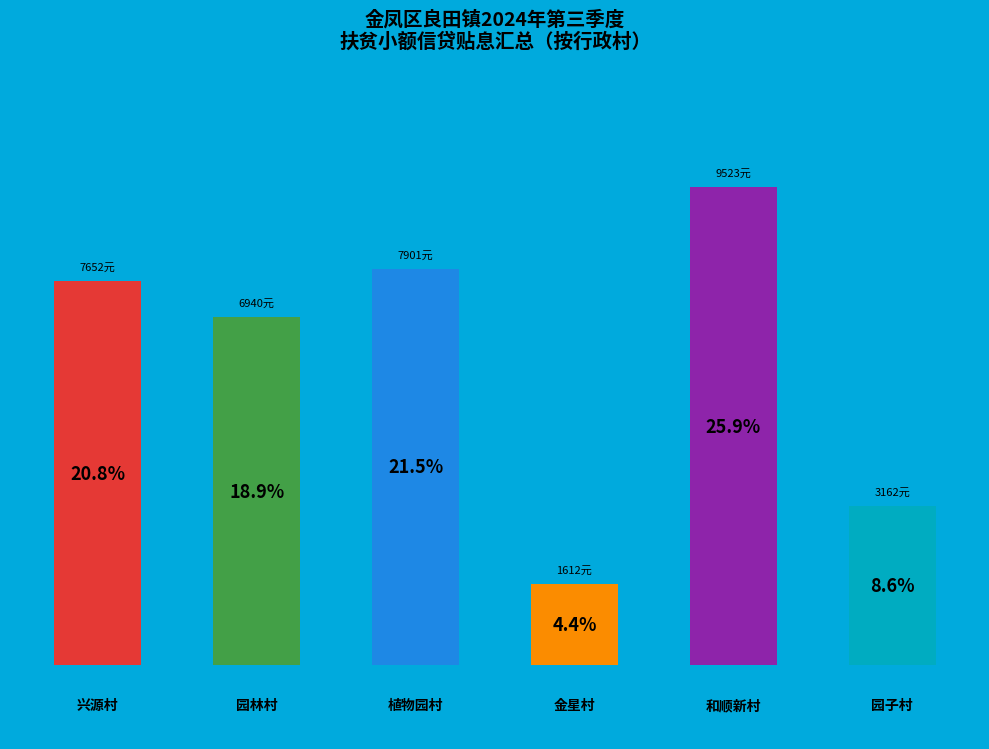

Are the bars horizontal?

No